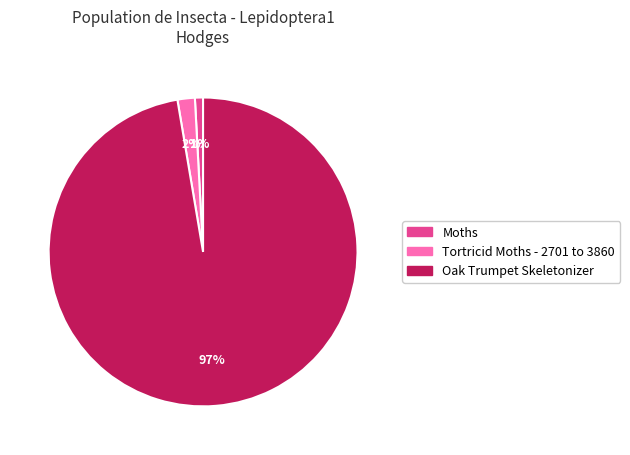

Combined, do Tortricid Moths - 2701 to 3860 and Oak Trumpet Skeletonizer account for over 50%?

Yes